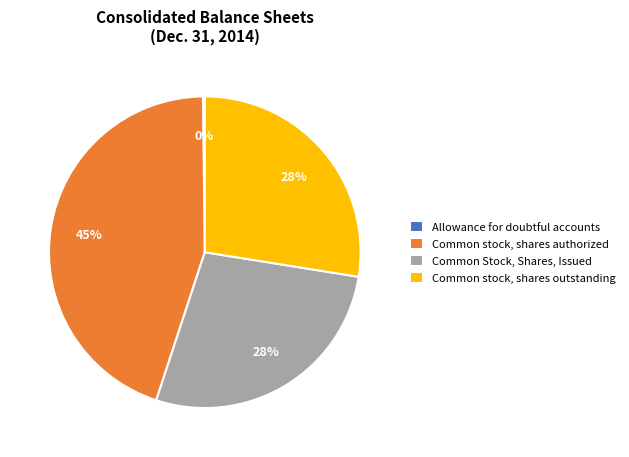

To the nearest percent, what portion does Common stock, shares authorized represent?

45%